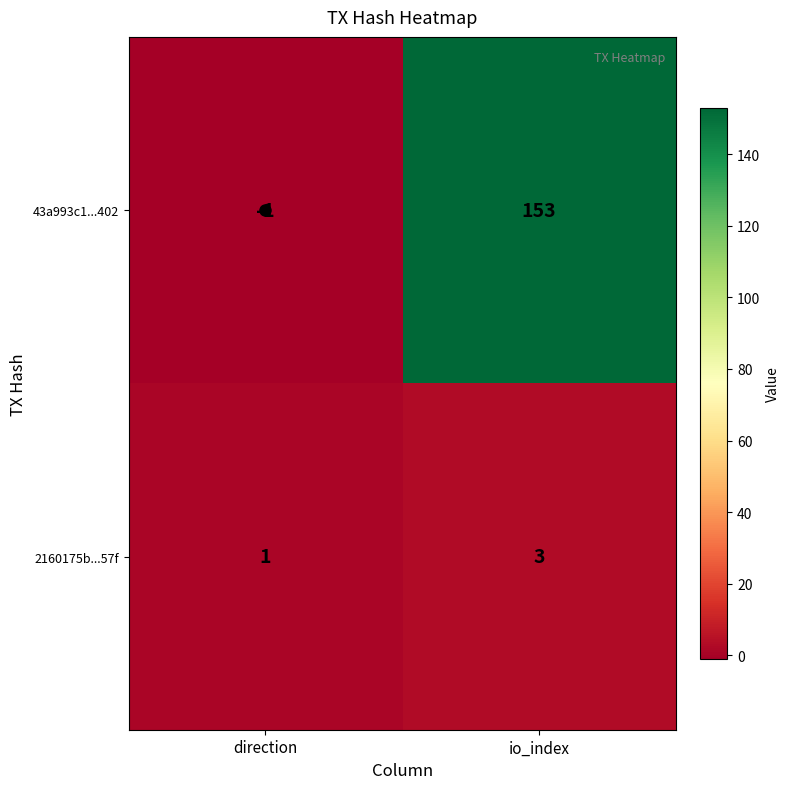

Which series has the largest range (max minus min)?

43a993c1...402